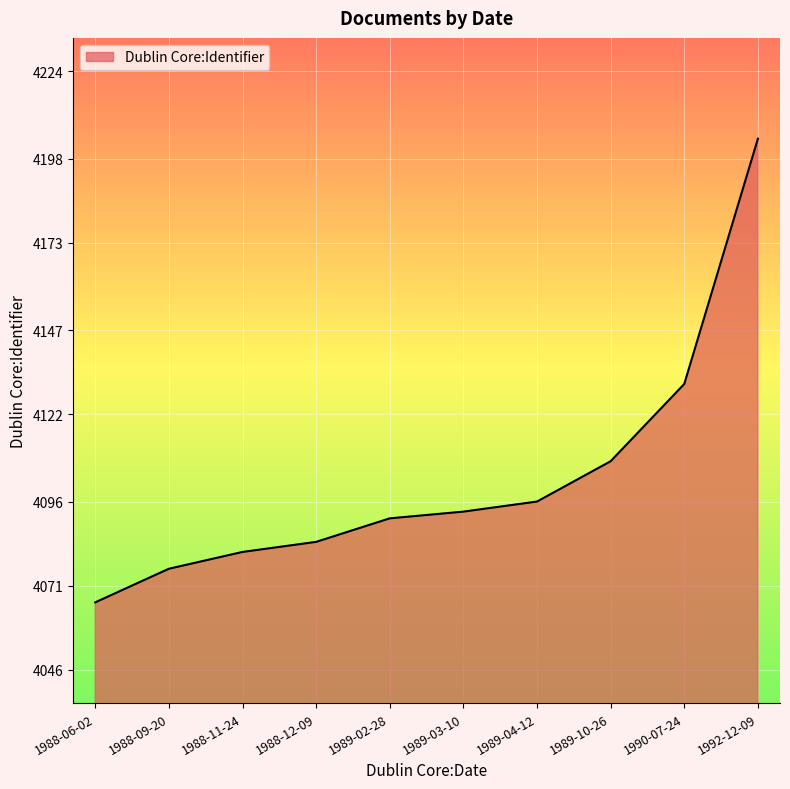

The chart shows a value of 2182 at 1989-10-26. True or false?

False